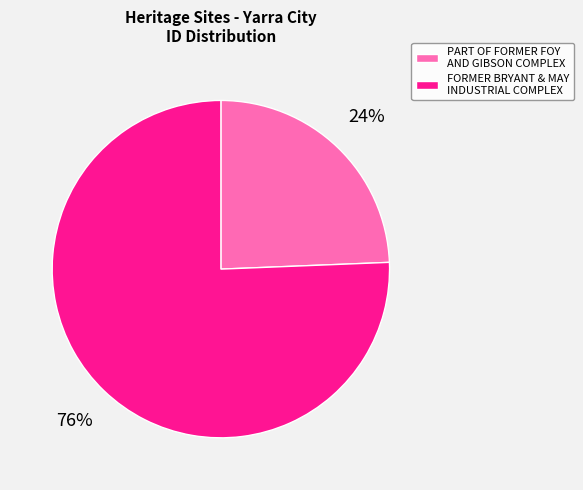

What percentage is the FORMER BRYANT & MAY INDUSTRIAL COMPLEX slice, to the nearest percent?

76%